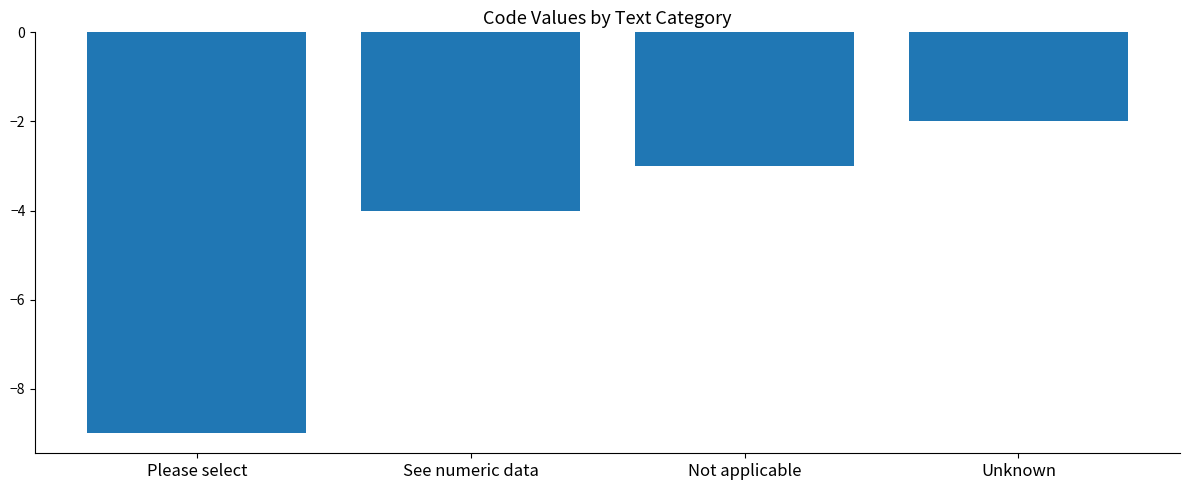

Rank the categories by value from highest to lowest.

Unknown, Not applicable, See numeric data, Please select